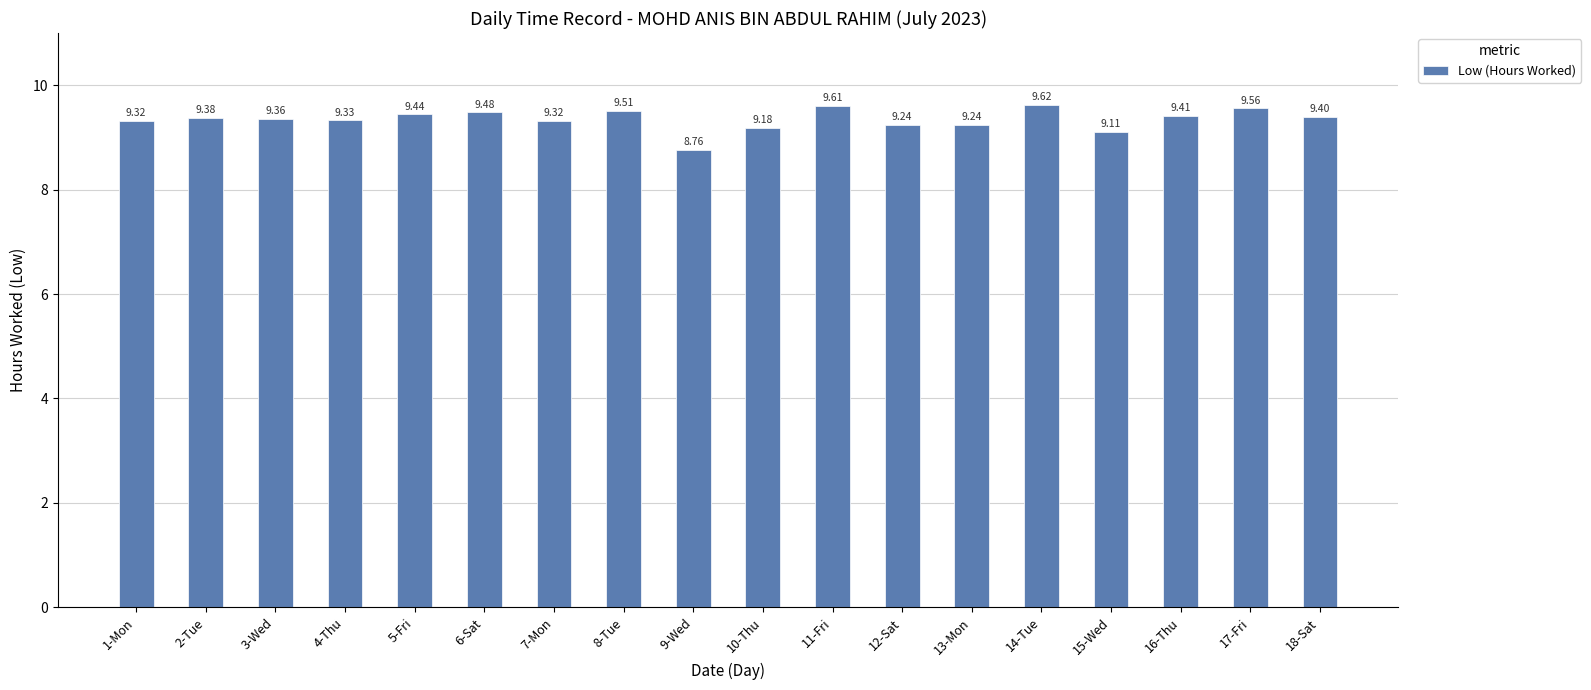

What position from the left is 10-Thu?

10